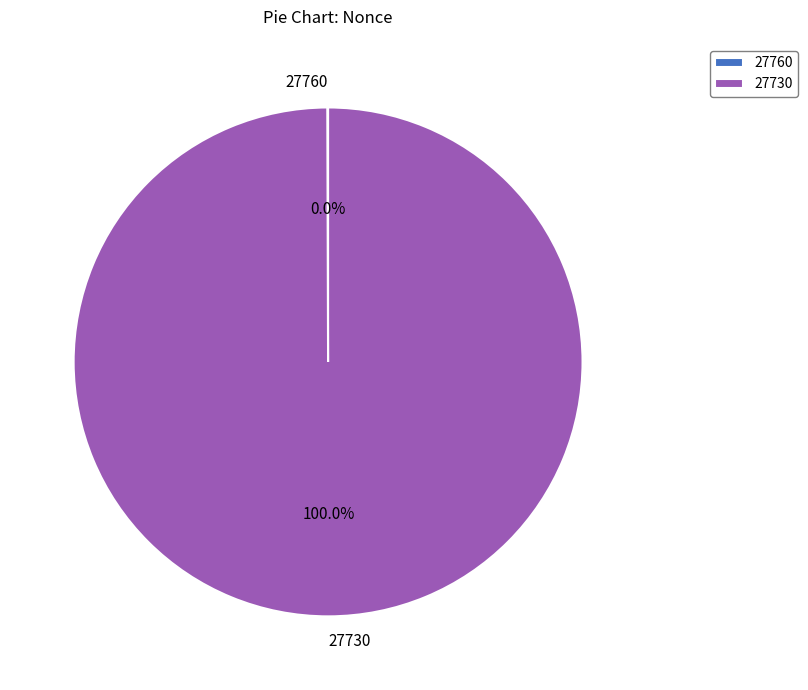

Does 27730 represent more than half of the total?

Yes